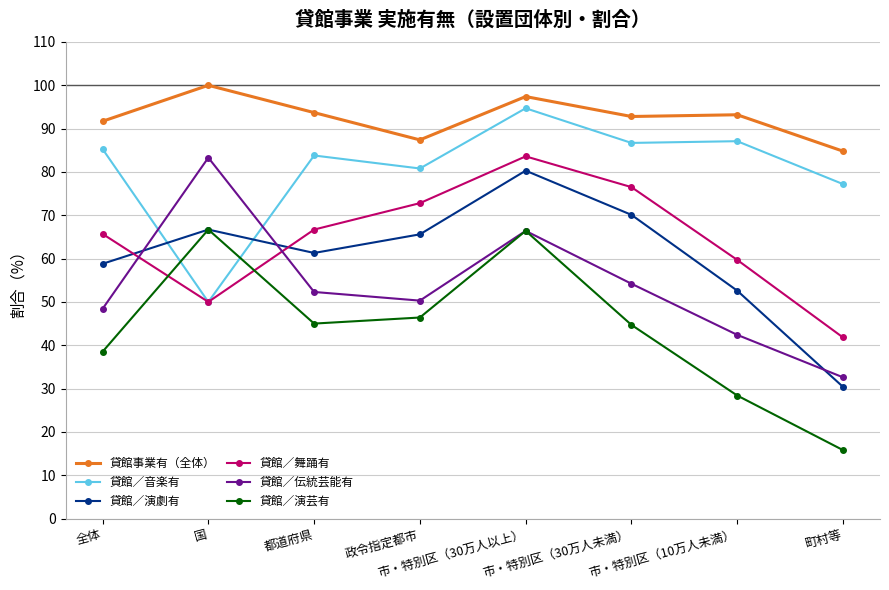

What is the sum of all 貸館事業有（全体） values?

741.0